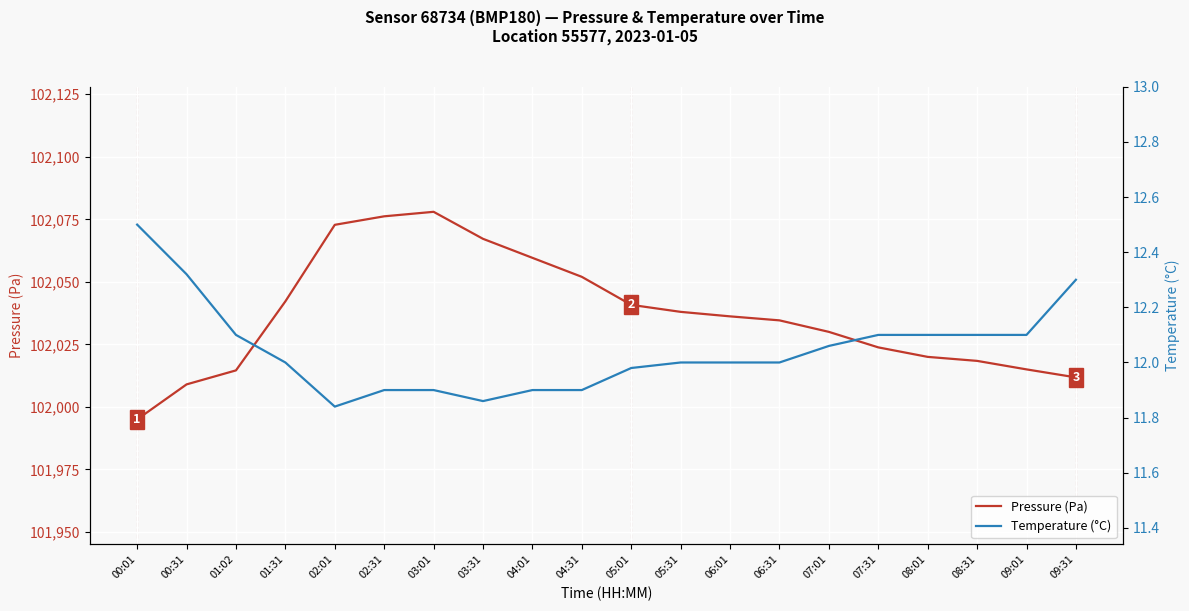

How many data points does each series have?

20